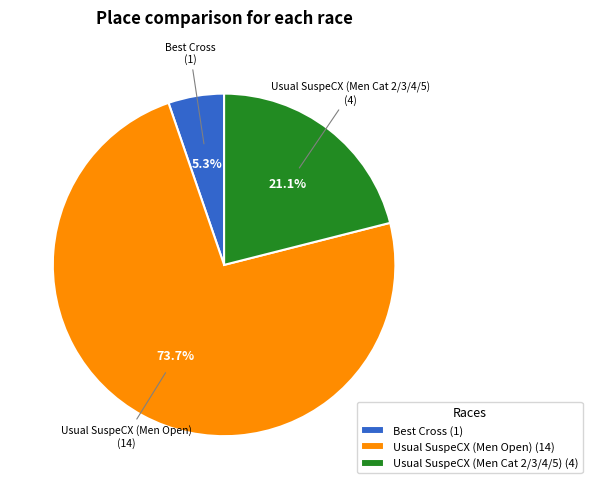

Approximately how many times larger is the value at Usual SuspeCX (Men Open) compared to Usual SuspeCX (Men Cat 2/3/4/5)?

3.5